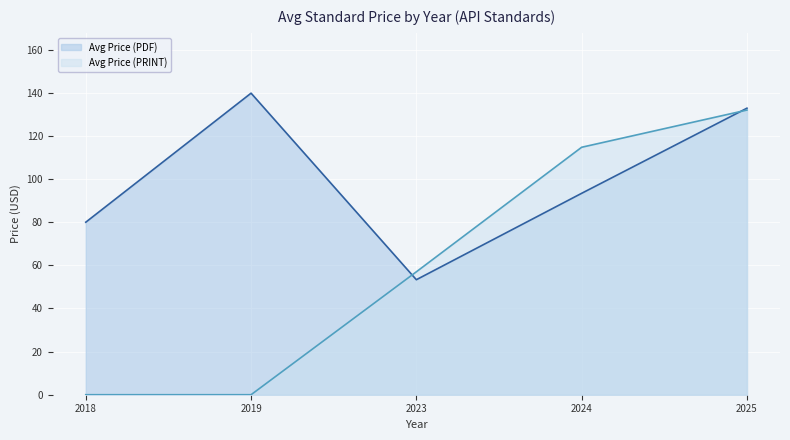

How many values in the Avg Price (PDF) series are below 124?

3